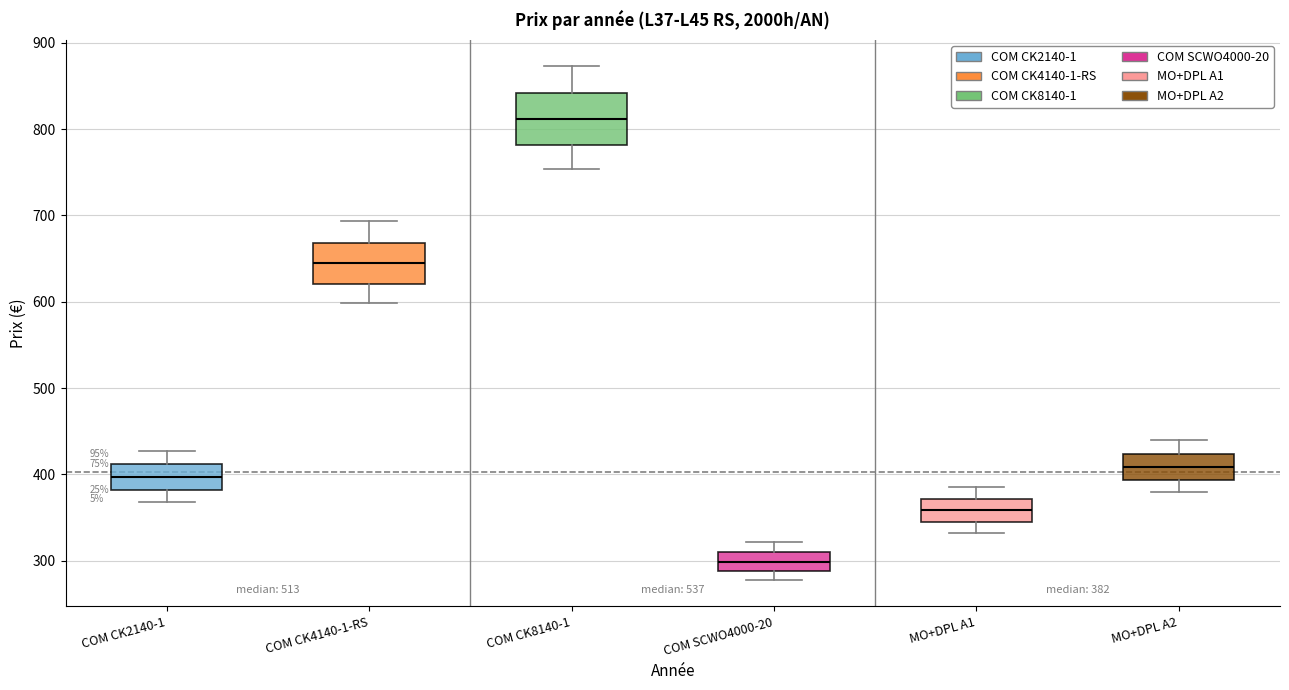

Which box's median line is the highest?

COM CK8140-1